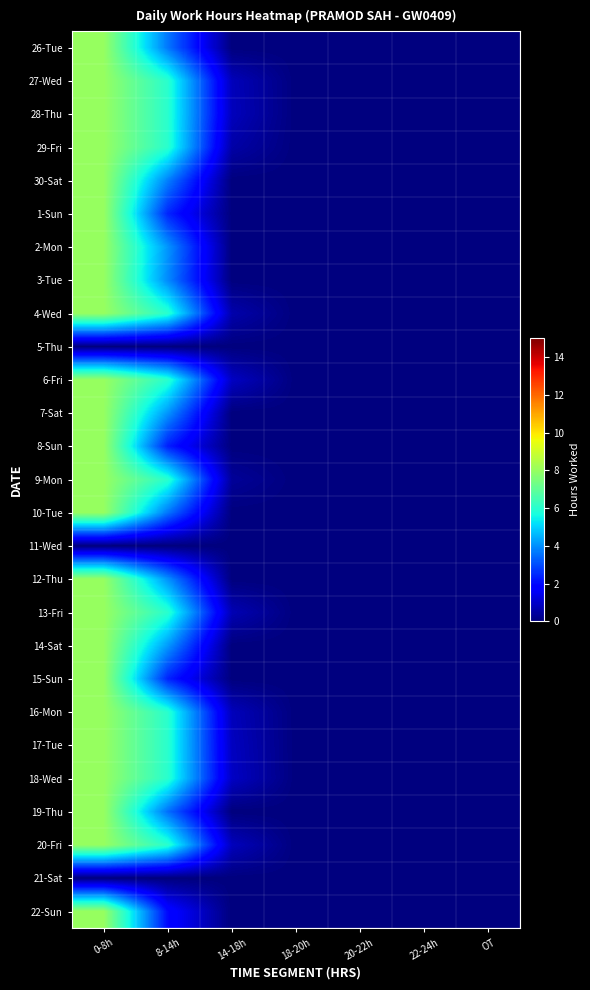

Reading left to right, what are all the values shown in this chart?

26-Tue: 0-8h=8.0	8-14h=3.6	14-18h=0.0	18-20h=0.0	20-22h=0.0	22-24h=0.0	OT=0.0
27-Wed: 0-8h=8.0	8-14h=6.0	14-18h=0.8	18-20h=0.0	20-22h=0.0	22-24h=0.0	OT=0.0
28-Thu: 0-8h=8.0	8-14h=6.0	14-18h=0.8	18-20h=0.0	20-22h=0.0	22-24h=0.0	OT=0.0
29-Fri: 0-8h=8.0	8-14h=6.0	14-18h=0.5	18-20h=0.0	20-22h=0.0	22-24h=0.0	OT=0.0
30-Sat: 0-8h=8.0	8-14h=3.8	14-18h=0.0	18-20h=0.0	20-22h=0.0	22-24h=0.0	OT=0.0
1-Sun: 0-8h=8.0	8-14h=2.4	14-18h=0.0	18-20h=0.0	20-22h=0.0	22-24h=0.0	OT=0.0
2-Mon: 0-8h=8.0	8-14h=4.1	14-18h=0.0	18-20h=0.0	20-22h=0.0	22-24h=0.0	OT=0.0
3-Tue: 0-8h=8.0	8-14h=3.9	14-18h=0.0	18-20h=0.0	20-22h=0.0	22-24h=0.0	OT=0.0
4-Wed: 0-8h=8.0	8-14h=6.0	14-18h=0.6	18-20h=0.0	20-22h=0.0	22-24h=0.0	OT=0.0
5-Thu: 0-8h=0.0	8-14h=0.0	14-18h=0.0	18-20h=0.0	20-22h=0.0	22-24h=0.0	OT=0.0
6-Fri: 0-8h=8.0	8-14h=6.0	14-18h=0.9	18-20h=0.0	20-22h=0.0	22-24h=0.0	OT=0.0
7-Sat: 0-8h=8.0	8-14h=4.1	14-18h=0.0	18-20h=0.0	20-22h=0.0	22-24h=0.0	OT=0.0
8-Sun: 0-8h=8.0	8-14h=2.3	14-18h=0.0	18-20h=0.0	20-22h=0.0	22-24h=0.0	OT=0.0
9-Mon: 0-8h=8.0	8-14h=6.0	14-18h=0.4	18-20h=0.0	20-22h=0.0	22-24h=0.0	OT=0.0
10-Tue: 0-8h=8.0	8-14h=3.6	14-18h=0.0	18-20h=0.0	20-22h=0.0	22-24h=0.0	OT=0.0
11-Wed: 0-8h=0.0	8-14h=0.0	14-18h=0.0	18-20h=0.0	20-22h=0.0	22-24h=0.0	OT=0.0
12-Thu: 0-8h=8.0	8-14h=4.1	14-18h=0.0	18-20h=0.0	20-22h=0.0	22-24h=0.0	OT=0.0
13-Fri: 0-8h=8.0	8-14h=6.0	14-18h=0.7	18-20h=0.0	20-22h=0.0	22-24h=0.0	OT=0.0
14-Sat: 0-8h=8.0	8-14h=4.2	14-18h=0.0	18-20h=0.0	20-22h=0.0	22-24h=0.0	OT=0.0
15-Sun: 0-8h=8.0	8-14h=2.4	14-18h=0.0	18-20h=0.0	20-22h=0.0	22-24h=0.0	OT=0.0
16-Mon: 0-8h=8.0	8-14h=6.0	14-18h=0.8	18-20h=0.0	20-22h=0.0	22-24h=0.0	OT=0.0
17-Tue: 0-8h=8.0	8-14h=6.0	14-18h=0.9	18-20h=0.0	20-22h=0.0	22-24h=0.0	OT=0.0
18-Wed: 0-8h=8.0	8-14h=6.0	14-18h=0.9	18-20h=0.0	20-22h=0.0	22-24h=0.0	OT=0.0
19-Thu: 0-8h=8.0	8-14h=3.5	14-18h=0.0	18-20h=0.0	20-22h=0.0	22-24h=0.0	OT=0.0
20-Fri: 0-8h=8.0	8-14h=6.0	14-18h=0.8	18-20h=0.0	20-22h=0.0	22-24h=0.0	OT=0.0
21-Sat: 0-8h=0.0	8-14h=0.0	14-18h=0.0	18-20h=0.0	20-22h=0.0	22-24h=0.0	OT=0.0
22-Sun: 0-8h=8.0	8-14h=2.0	14-18h=0.0	18-20h=0.0	20-22h=0.0	22-24h=0.0	OT=0.0